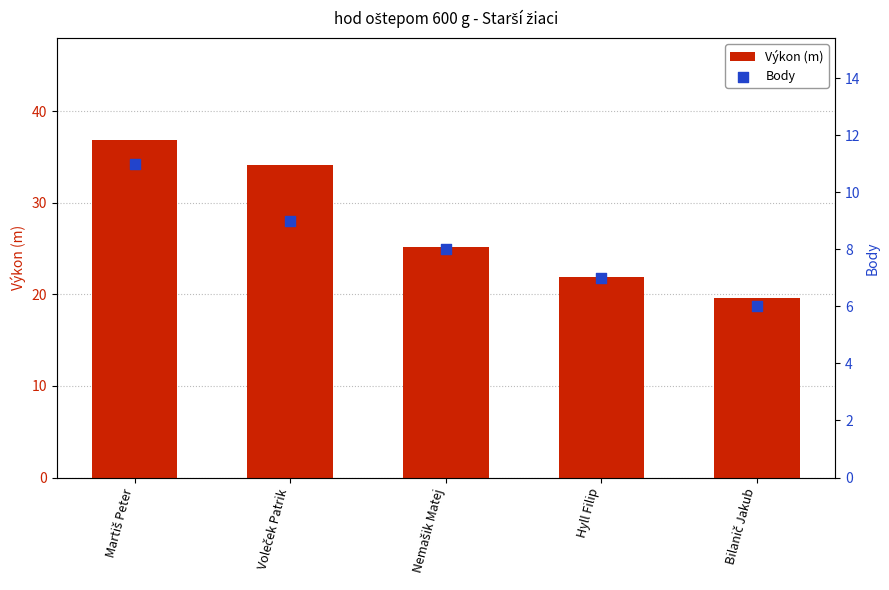

Which series contains the lowest Y value?

Body